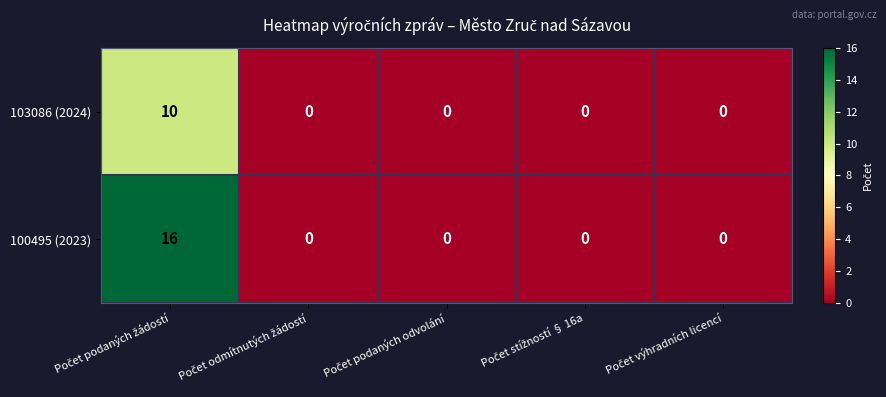

How many data points does each series have?

5